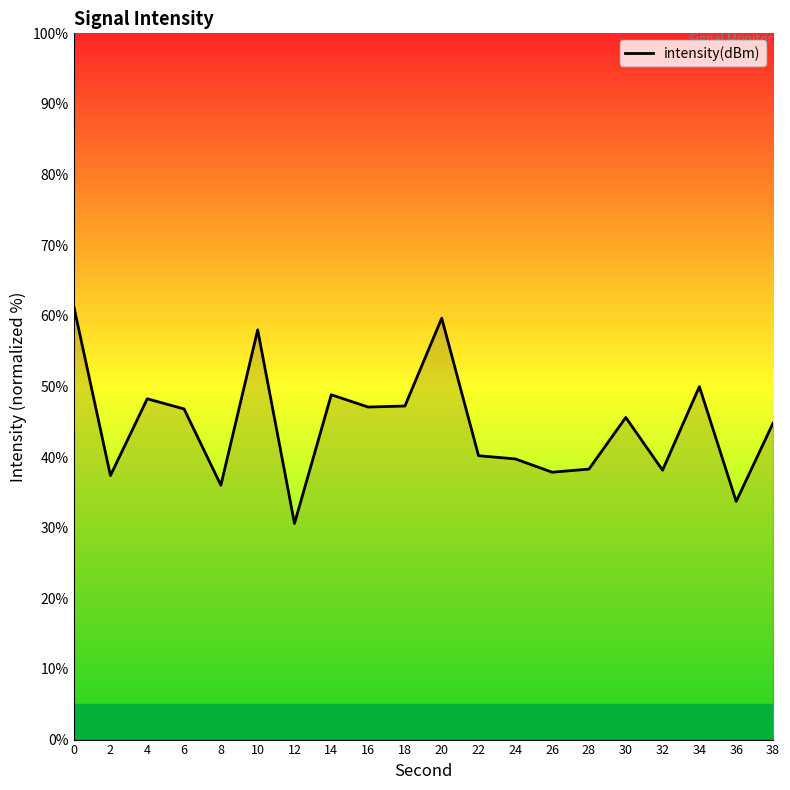

What is the minimum value shown in the chart?

30.6